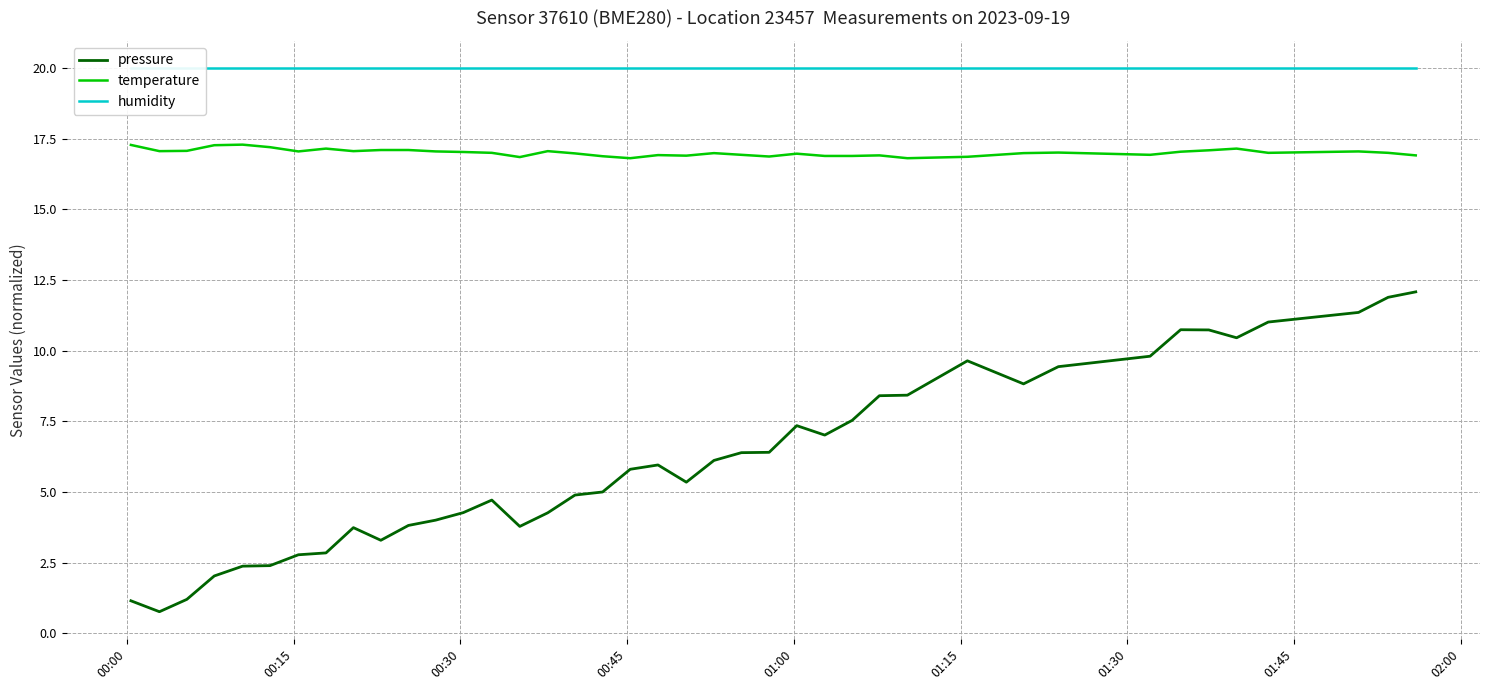

What is the maximum value for temperature?

17.3